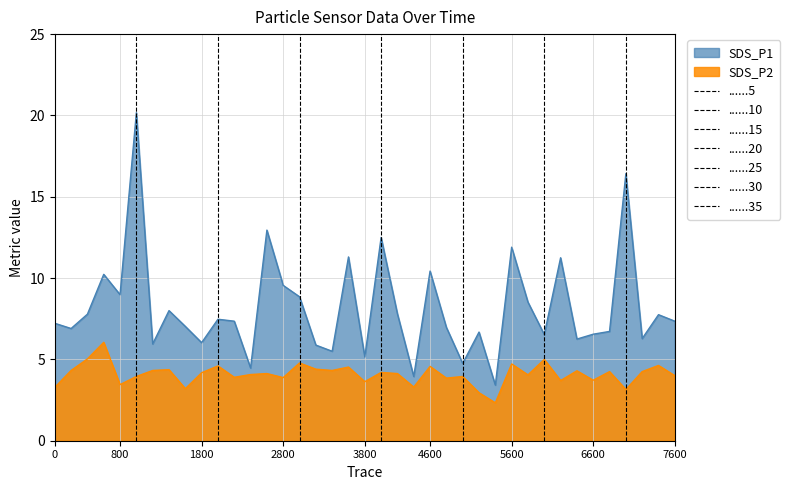

In SDS_P1, how many points are lower than both neighbors (excluding endpoints)?

13